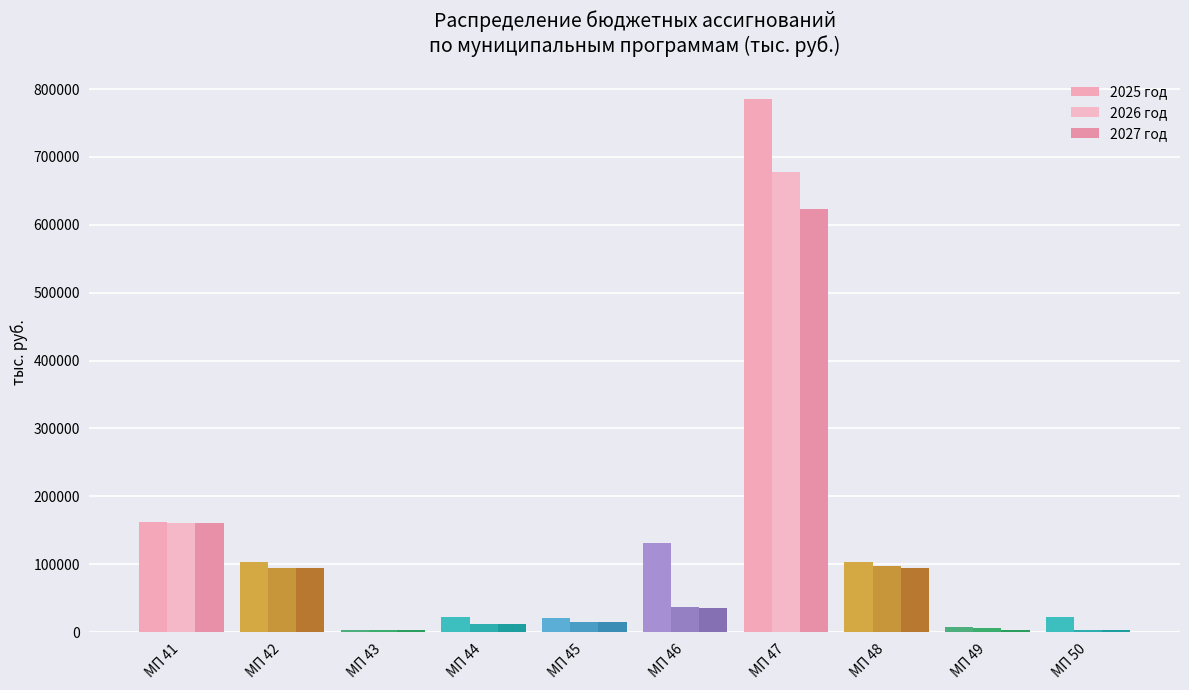

At which label does 2027 год first exceed 35523?

МП 41